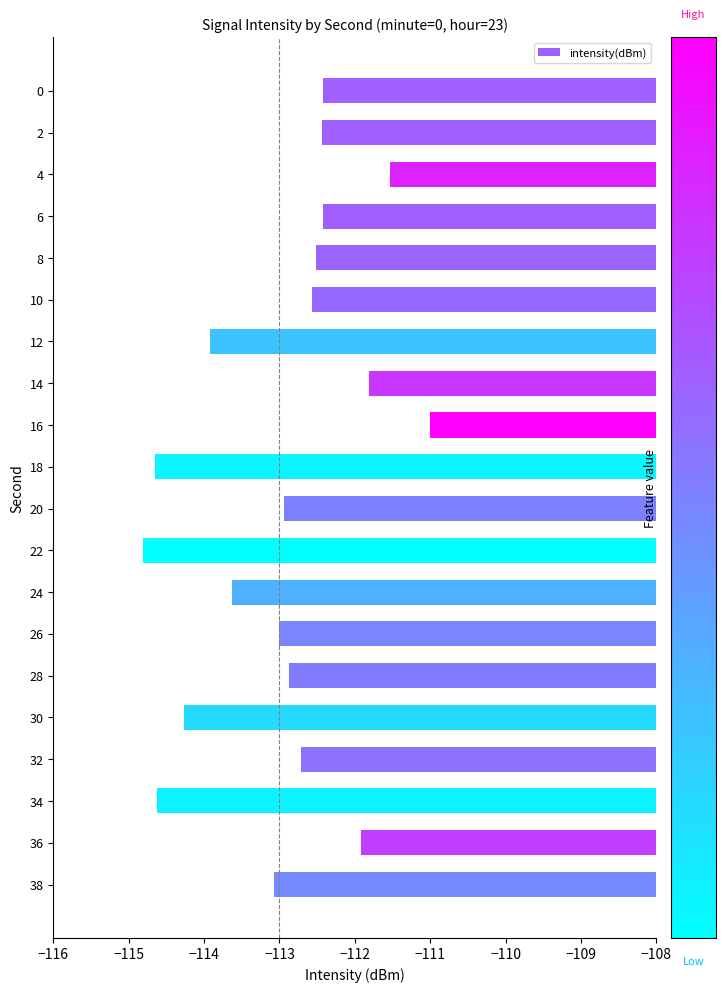

What is the maximum value shown in the chart?

-111.0